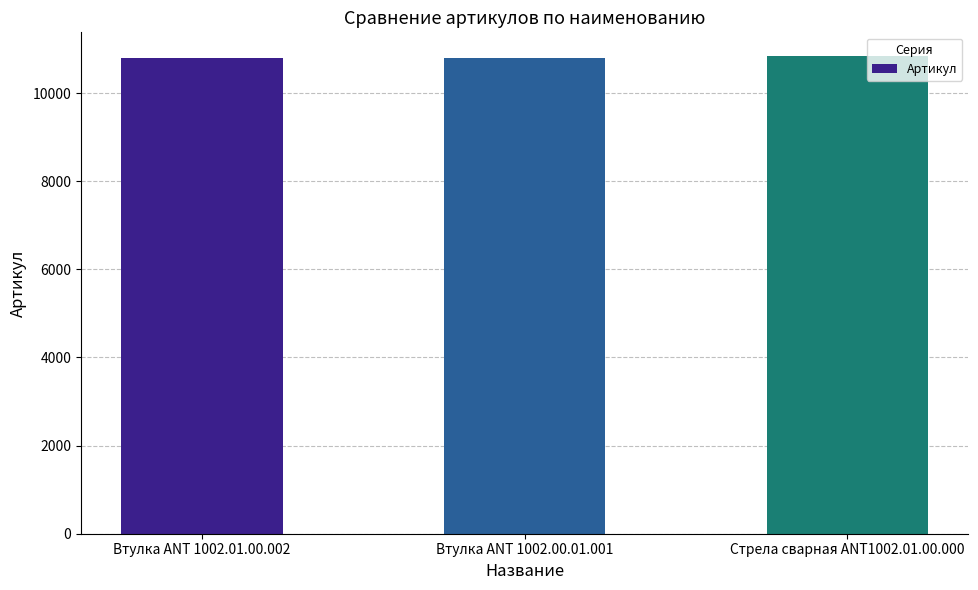

What is the label of the 3rd bar from the left?

Стрела сварная ANT1002.01.00.000